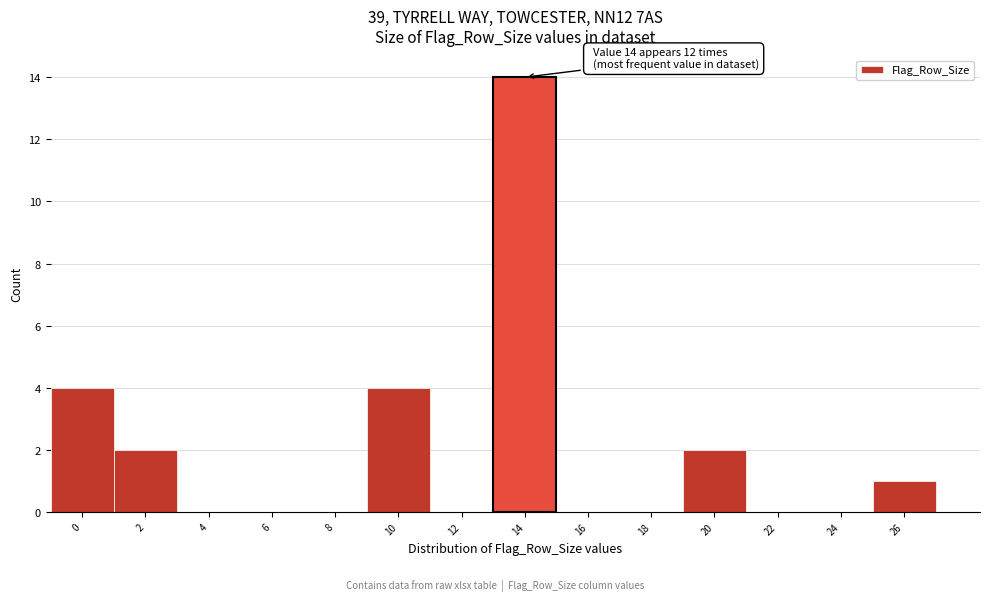

Reading left to right, transcribe all the data shown in this chart.

0=4	2=2	4=0	6=0	8=0	10=4	12=0	14=14	16=0	18=0	20=2	22=0	24=0	26=1